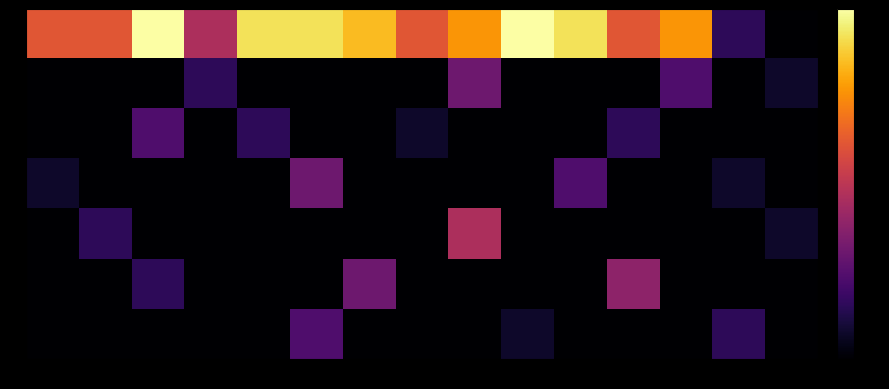

Reading left to right, what are all the values shown in this chart?

0: 0=8	1=8	2=13	3=6	4=12	5=12	6=11	7=8	8=10	9=13	10=12	11=8	12=10	13=2	14=0
1: 0=0	1=0	2=0	3=2	4=0	5=0	6=0	7=0	8=4	9=0	10=0	11=0	12=3	13=0	14=1
2: 0=0	1=0	2=3	3=0	4=2	5=0	6=0	7=1	8=0	9=0	10=0	11=2	12=0	13=0	14=0
3: 0=1	1=0	2=0	3=0	4=0	5=4	6=0	7=0	8=0	9=0	10=3	11=0	12=0	13=1	14=0
4: 0=0	1=2	2=0	3=0	4=0	5=0	6=0	7=0	8=6	9=0	10=0	11=0	12=0	13=0	14=1
5: 0=0	1=0	2=2	3=0	4=0	5=0	6=4	7=0	8=0	9=0	10=0	11=5	12=0	13=0	14=0
6: 0=0	1=0	2=0	3=0	4=0	5=3	6=0	7=0	8=0	9=1	10=0	11=0	12=0	13=2	14=0